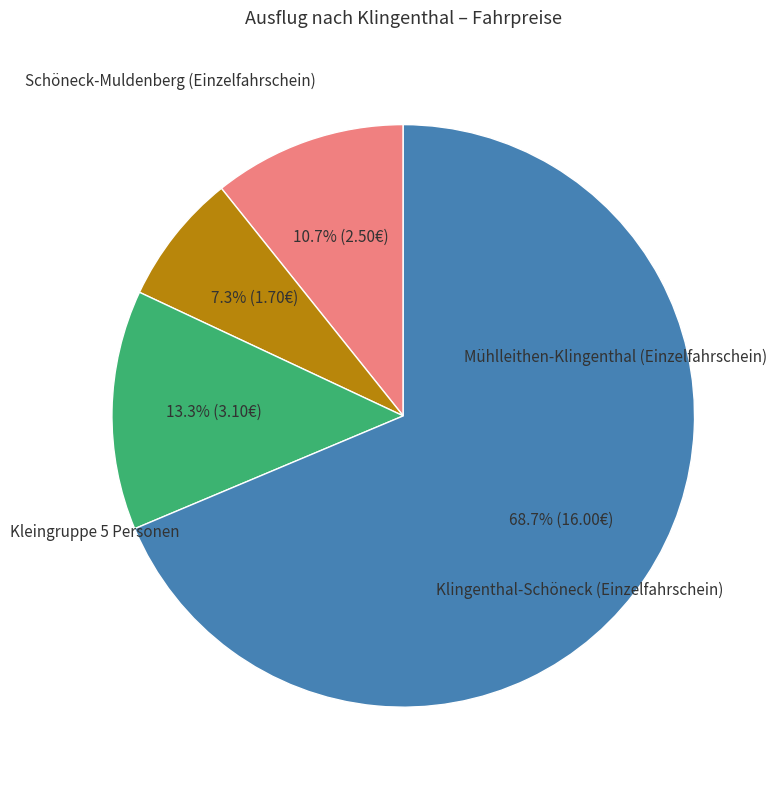

What percentage do Mühlleithen-Klingenthal (Einzelfahrschein) and Kleingruppe 5 Personen together represent?

76.0%